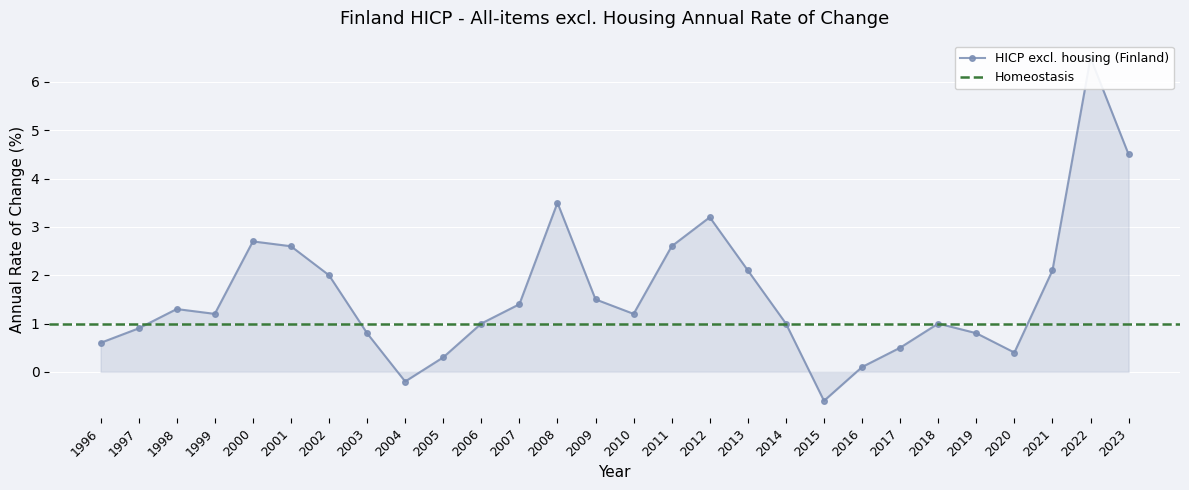

True or false: there are more than 2 points higher than both neighbors.

True